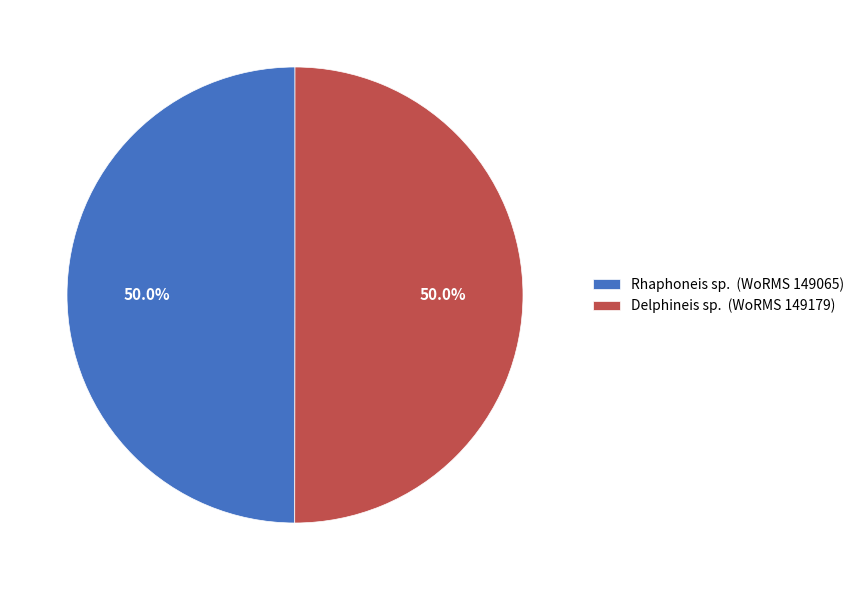

Approximately how many times larger is the value at Rhaphoneis sp. compared to Delphineis sp.?

1.0